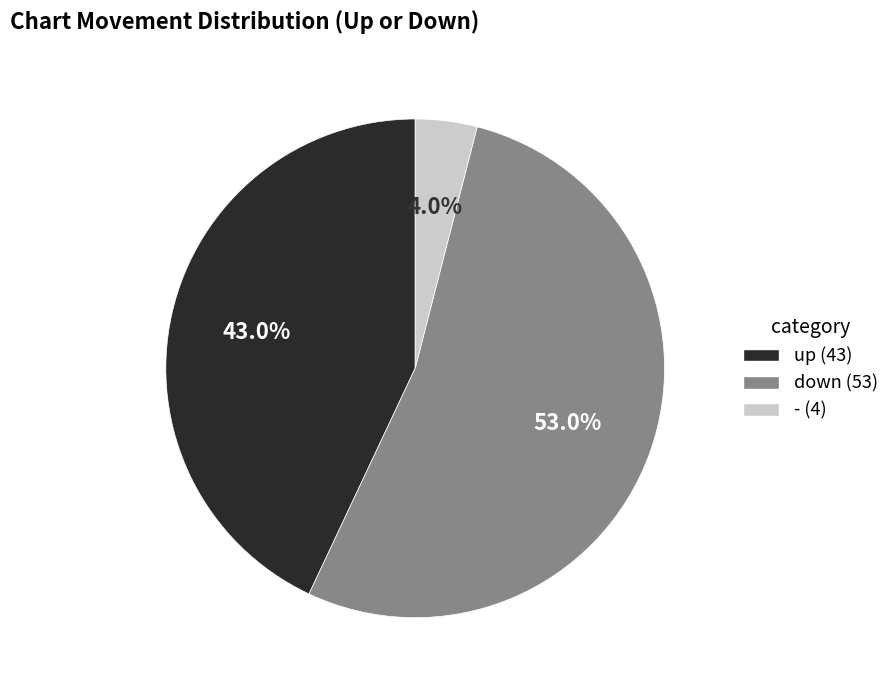

What is the ratio of the value at up to the value at down?

0.8